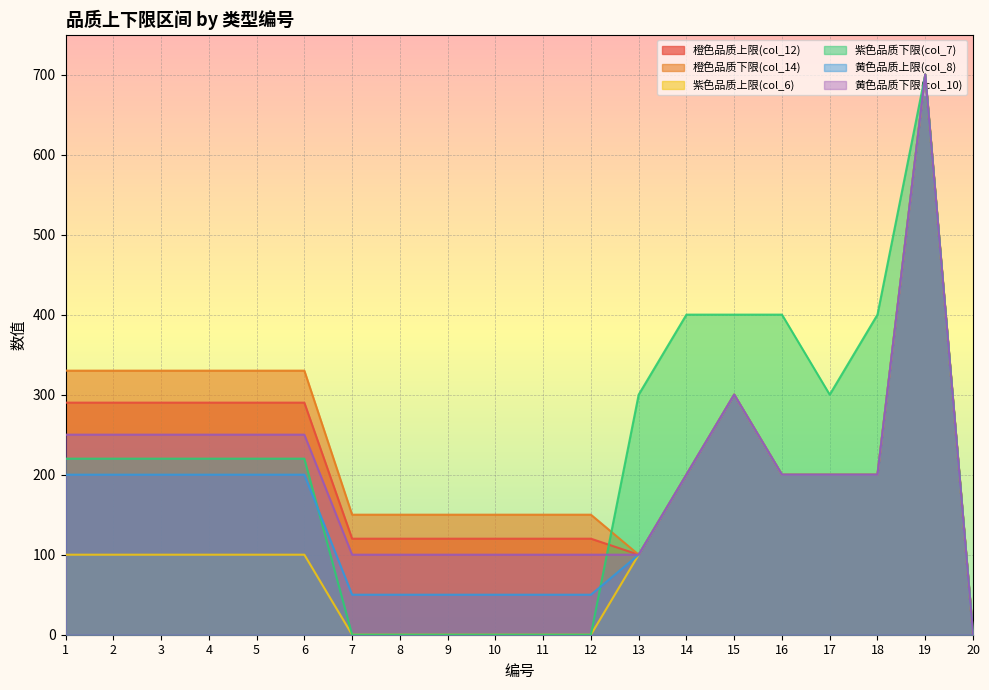

What is the total value across all series at 9?

420